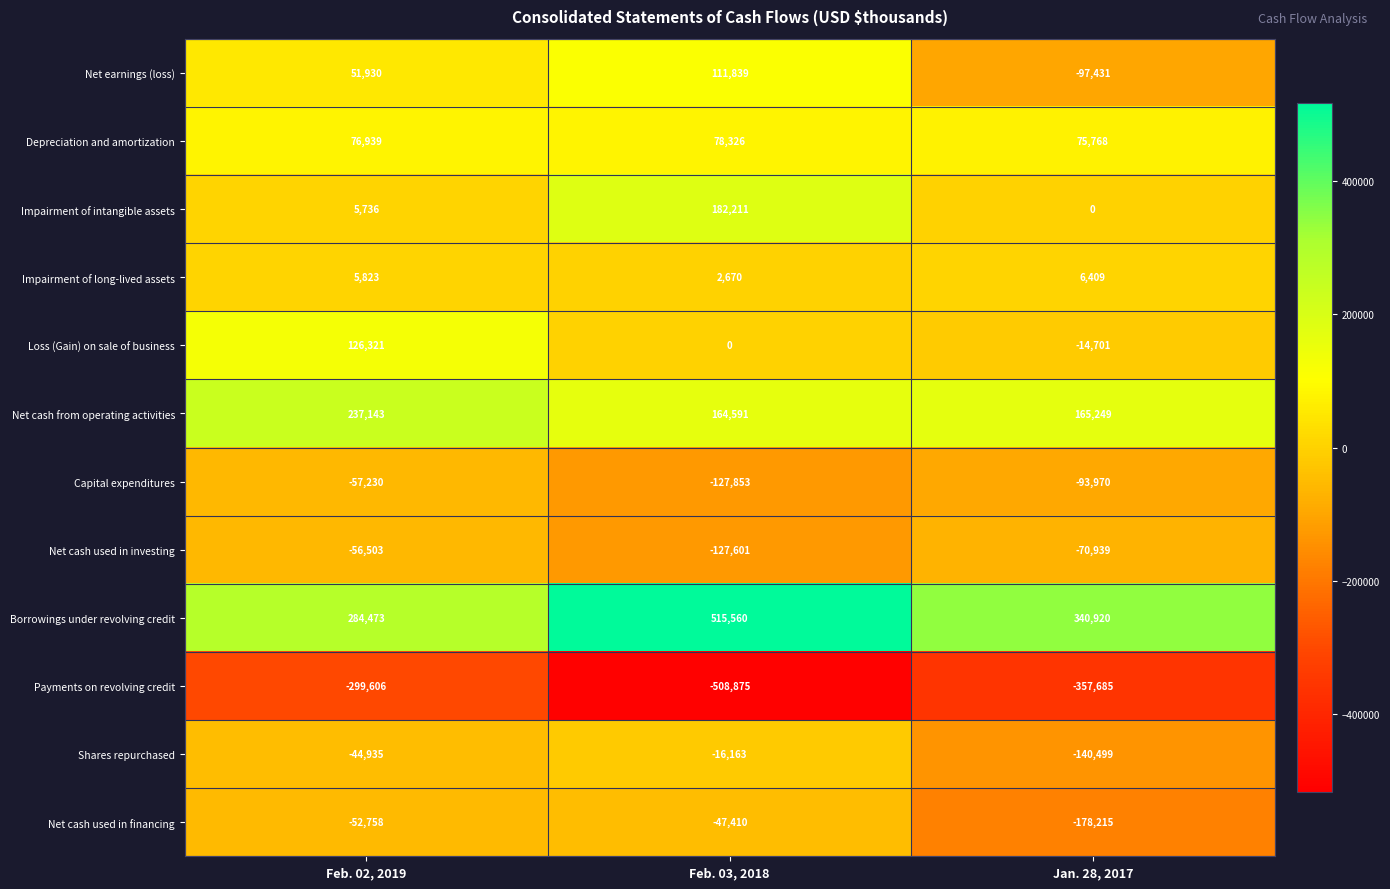

How many categories are shown in the chart?

3